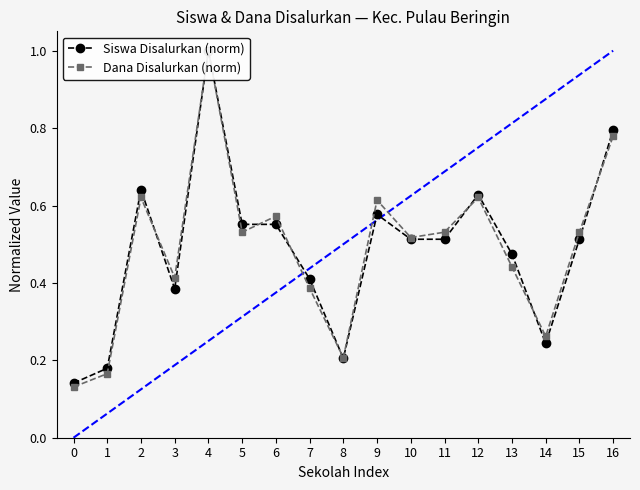

Between 4 and 16, which series saw the biggest shift?

Dana Disalurkan (norm)